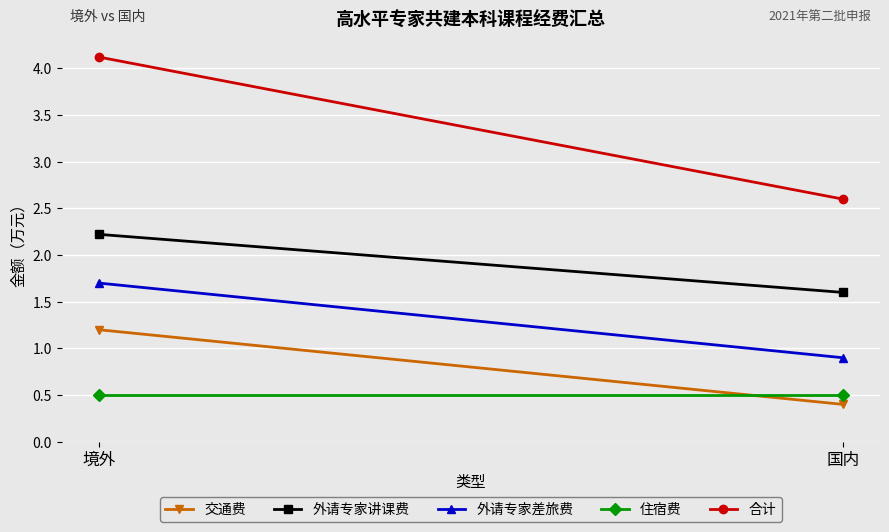

What is the difference between the 外请专家差旅费 values at 国内 and 境外?

0.8